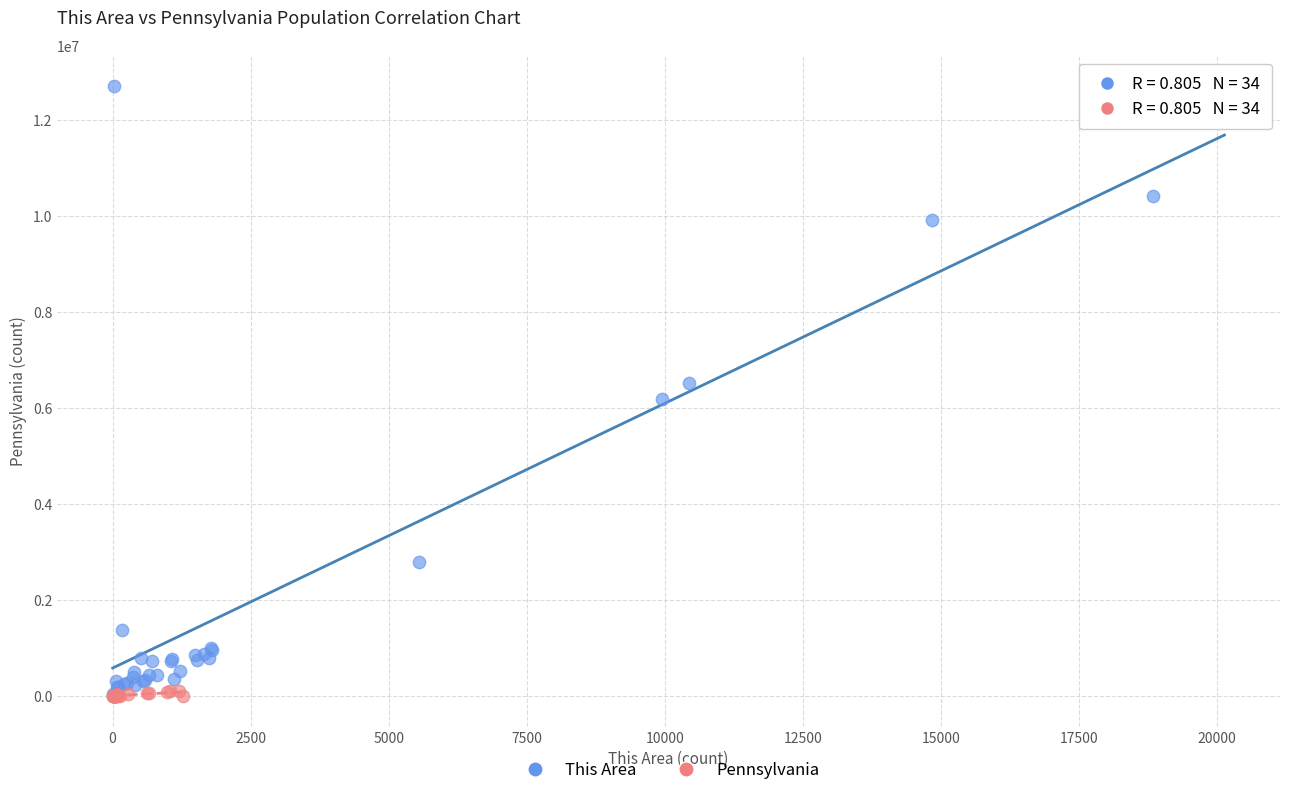

Which series contains the highest Y value?

This Area